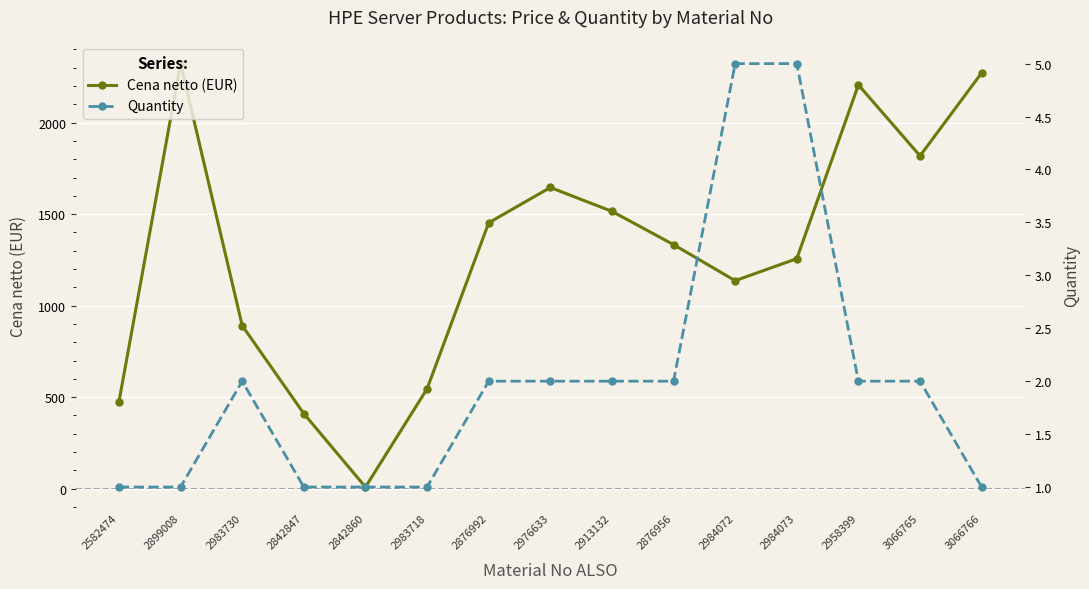

True or false: Cena netto (EUR) and Quantity cross at least once.

False